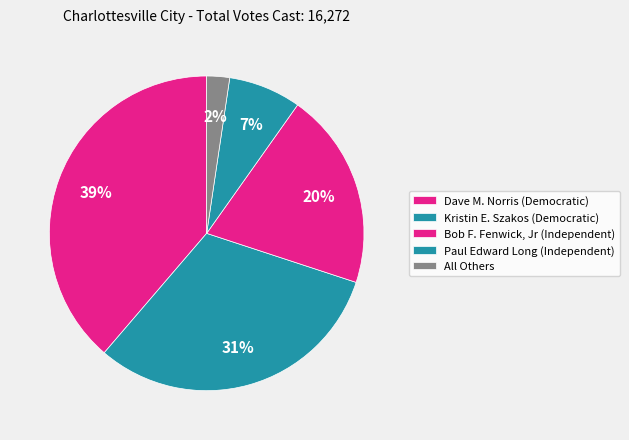

True or false: Bob F. Fenwick, Jr (Independent) accounts for 7% of the total.

False